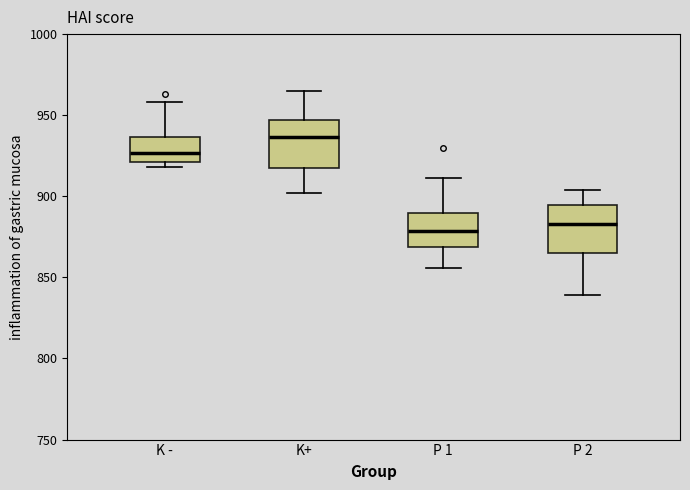

Where does the median line of the box for P 2 sit on the y-axis? The values are not printed on the chart, so give them approximately, as read against the axis.

885